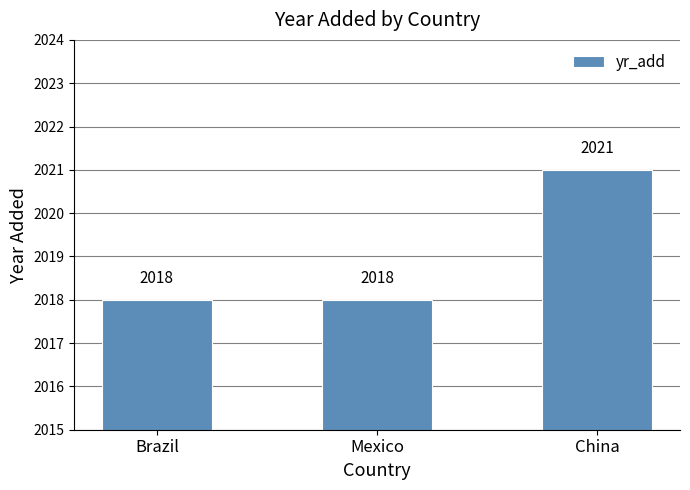

Is it true that the value at Brazil is 3136?

False